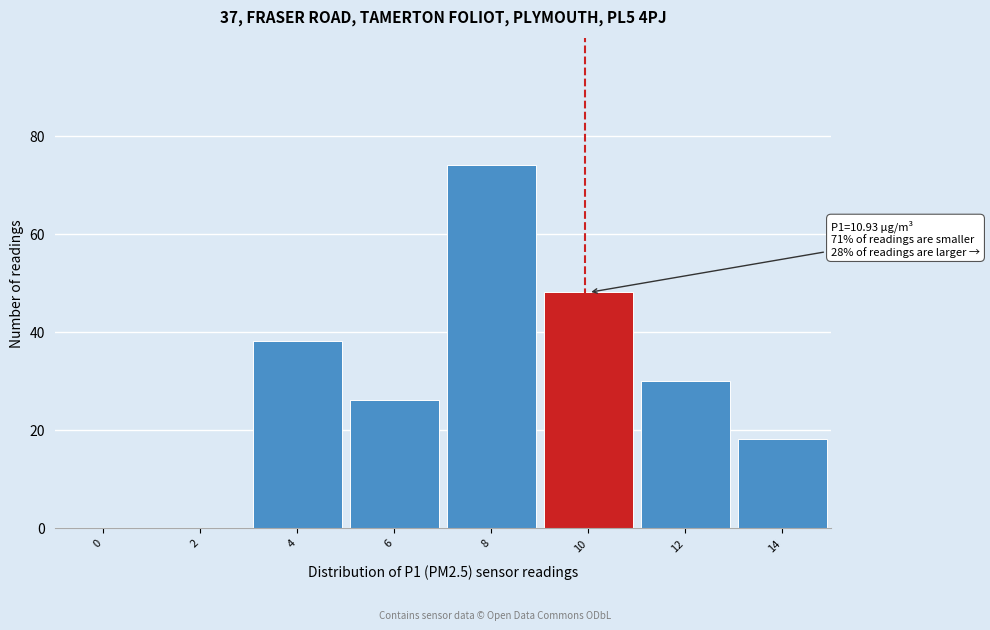

Reading left to right, transcribe all the data shown in this chart.

0=0	2=0	4=38	6=26	8=74	10=48	12=30	14=18